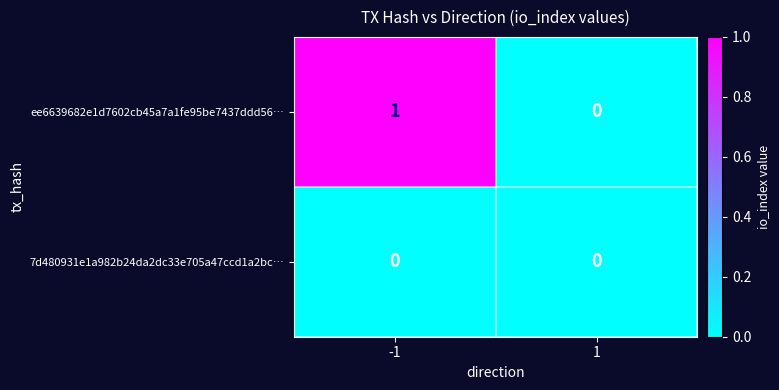

Which series has the widest spread of values?

ee6639682e1d7602cb45a7a1fe95be7437ddd56…